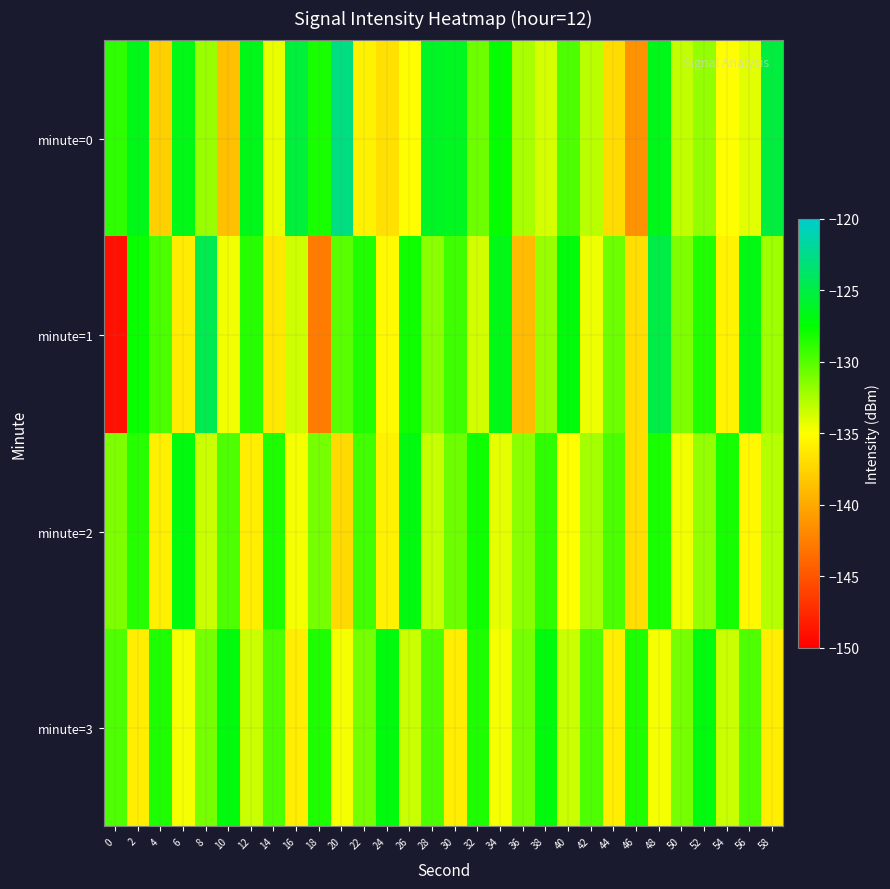

At 52, list the series in order from largest to smallest.

minute=3, minute=1, minute=2, minute=0